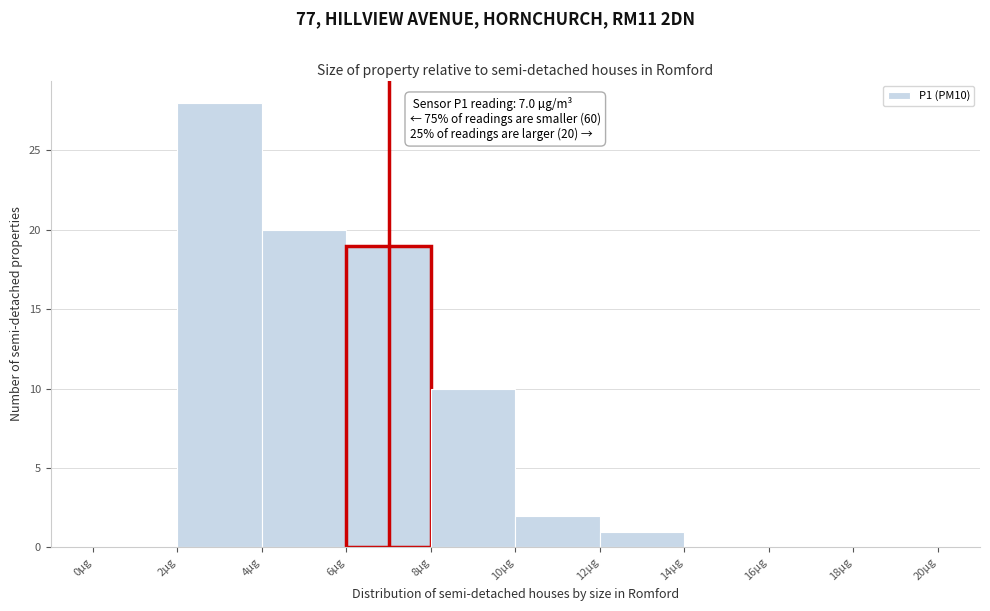

Over which range of the x-axis is the bar tallest?

2 to 4